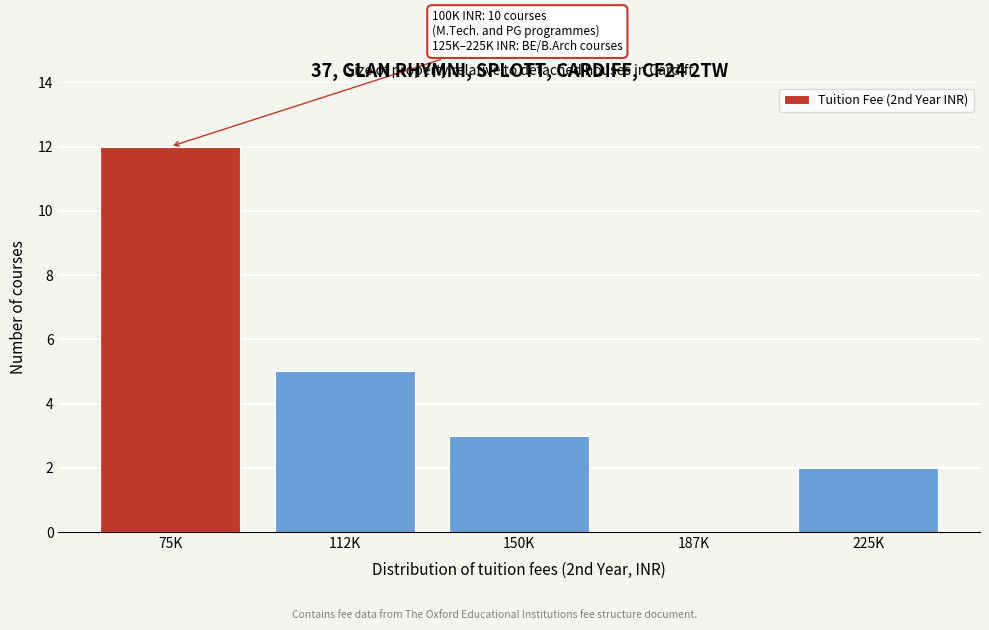

Reading left to right, extract all data points from this chart.

75K=12	112K=5	150K=3	187K=0	225K=2